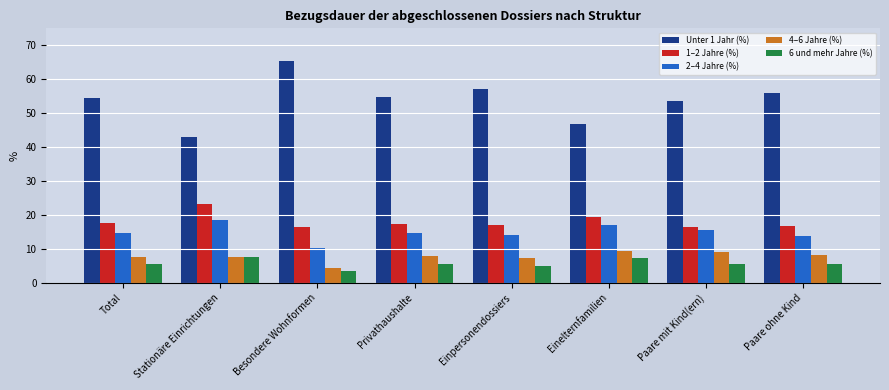

What is the average value of the 2–4 Jahre (%) series?

14.8